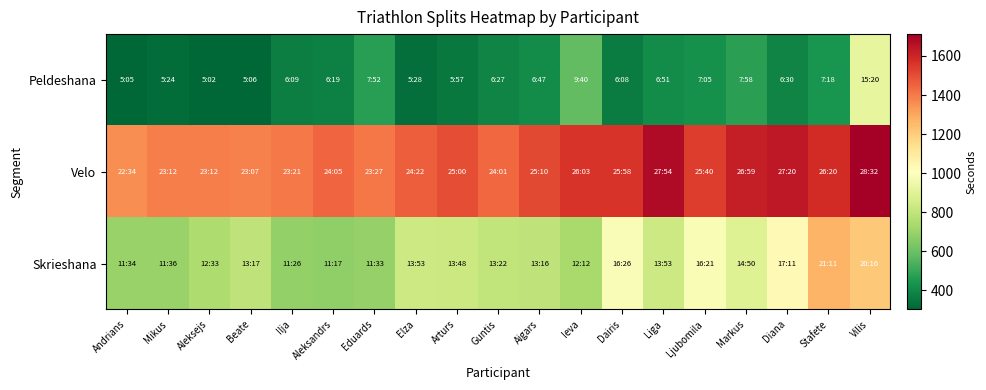

What is the greatest value displayed?

1712